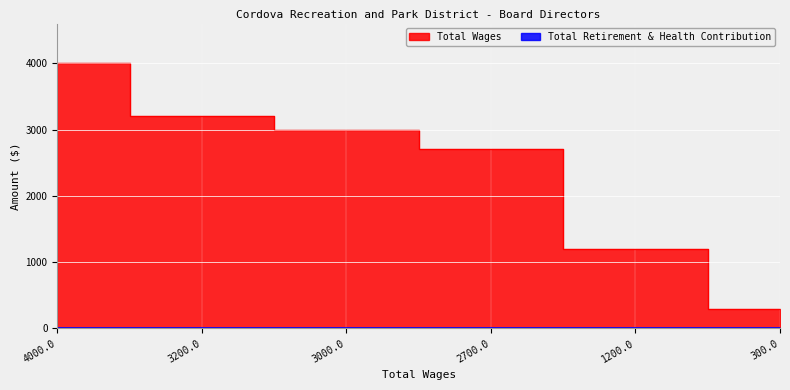

How many lines are shown in the chart?

1